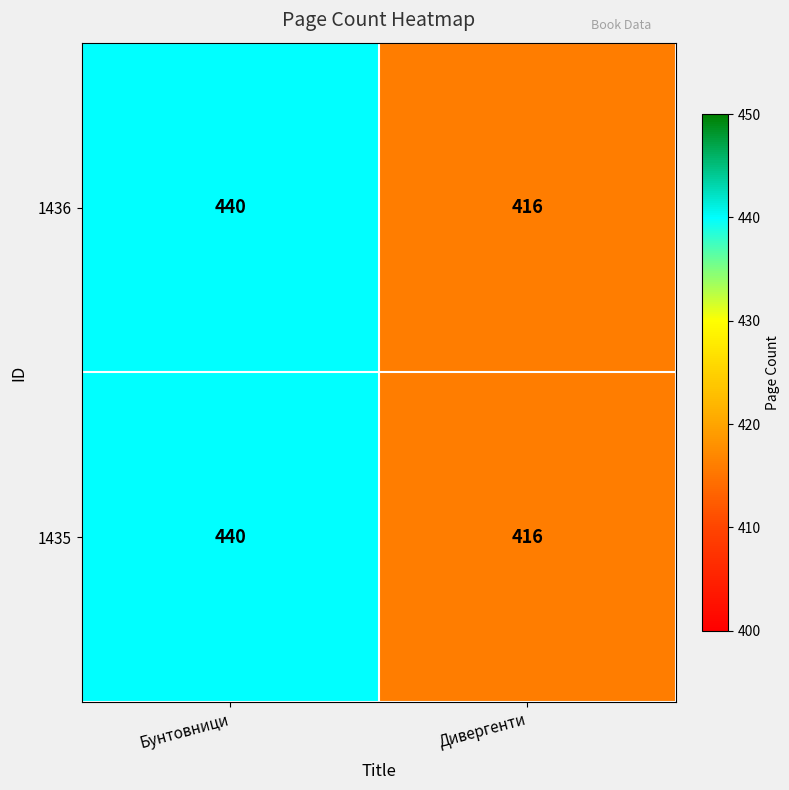

At which category is the sum across all series the highest?

Бунтовници